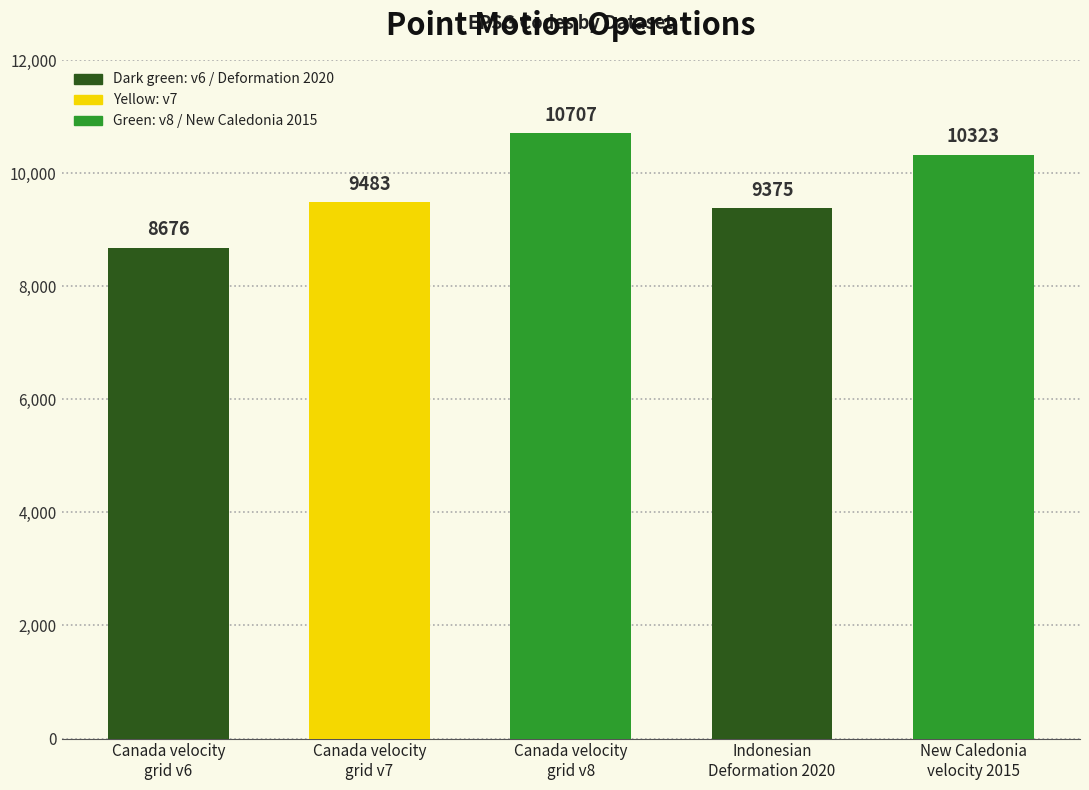

The chart shows a value of 15159 at Canada velocity
grid v8. True or false?

False